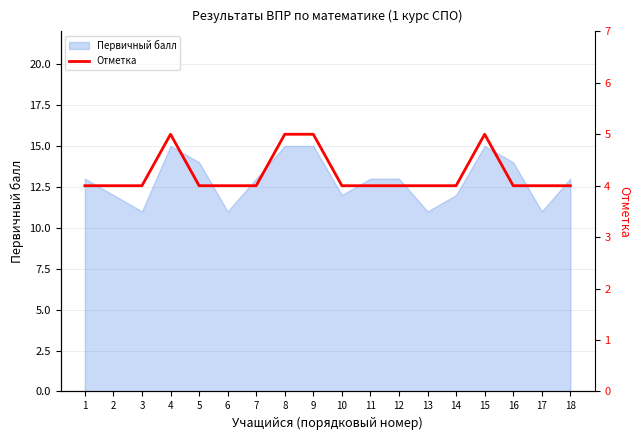

True or false: Первичный балл has a value of 12 at 10.

True